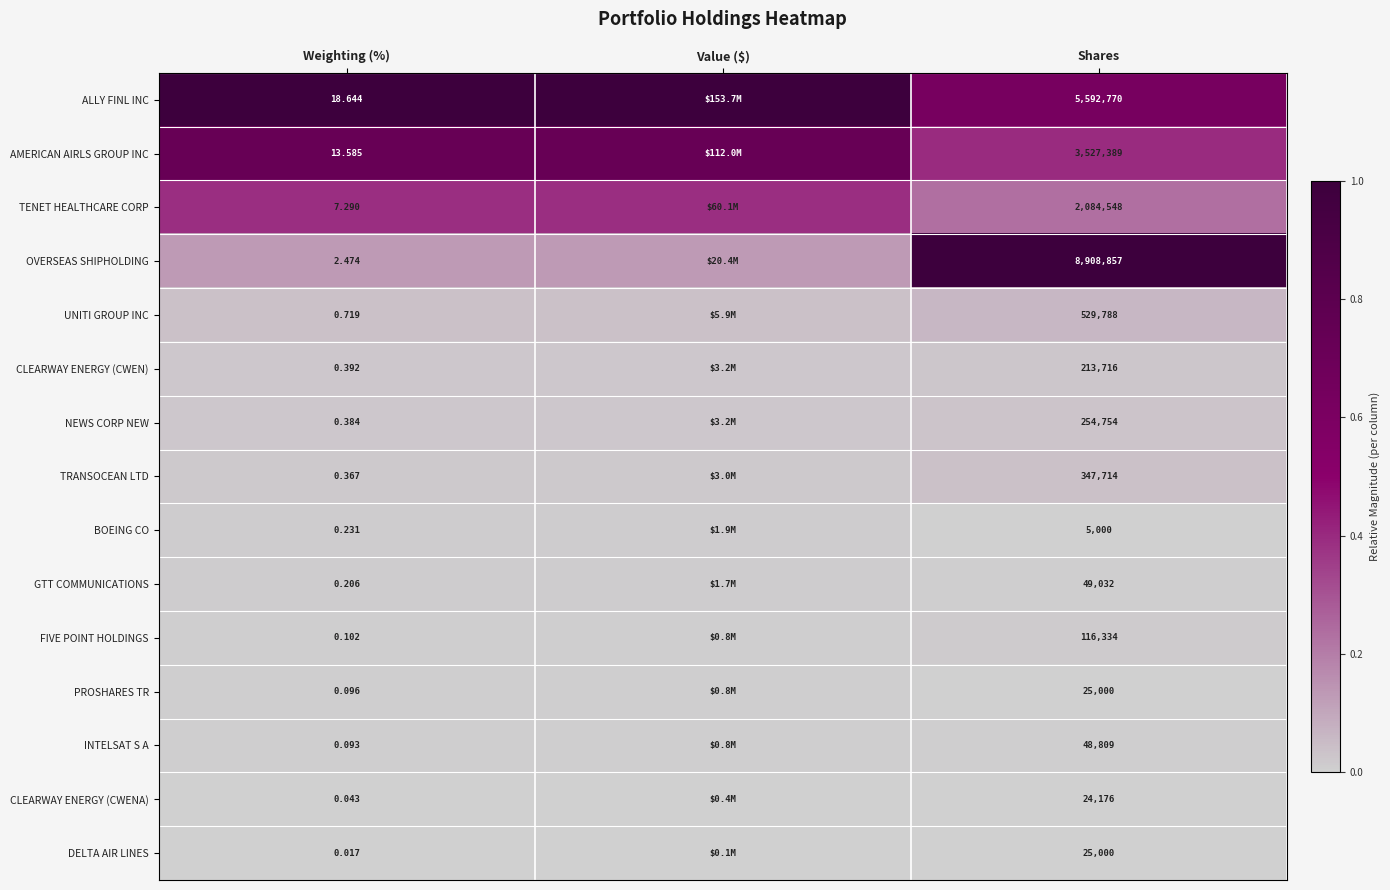

Which category has the lowest value across all series?

Shares